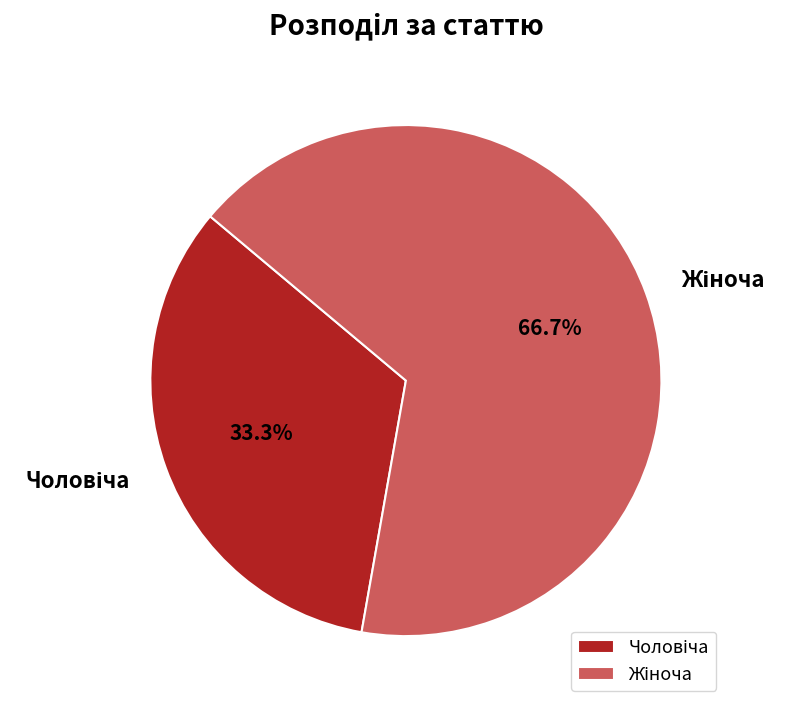

Is there any slice that represents more than half of the pie?

Yes